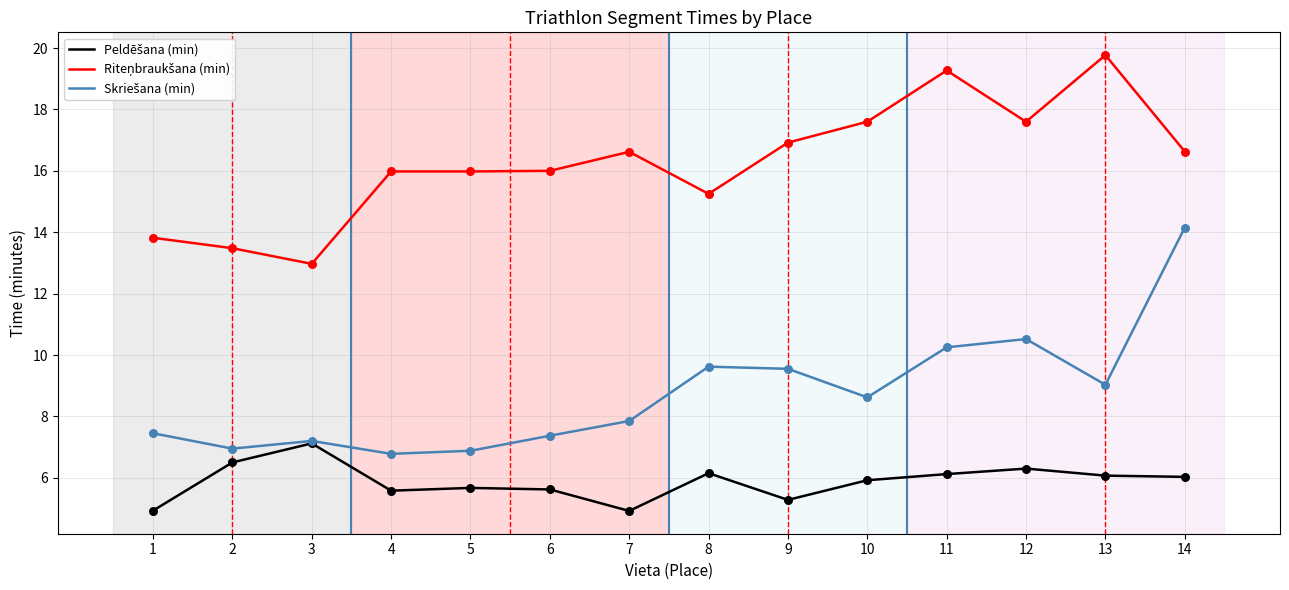

What is the total value across all series at 11?

35.6